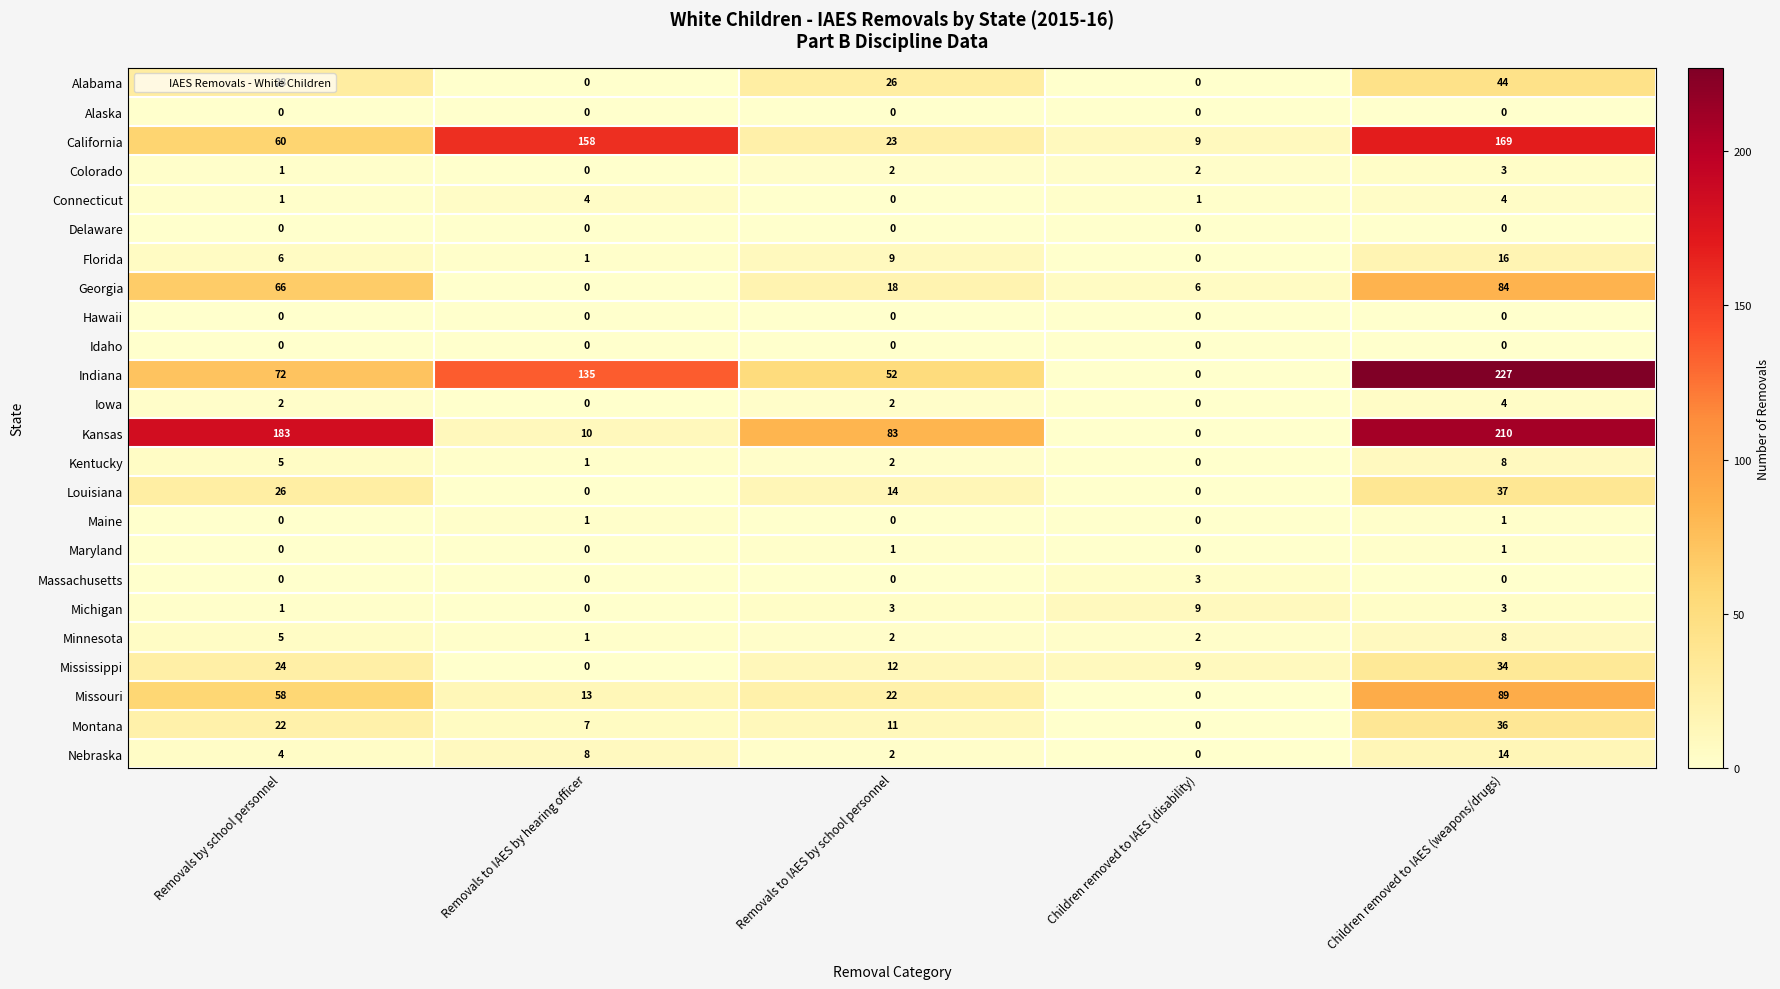

Between Children removed to IAES (disability) and Children removed to IAES (weapons/drugs), which series saw the biggest shift?

Indiana